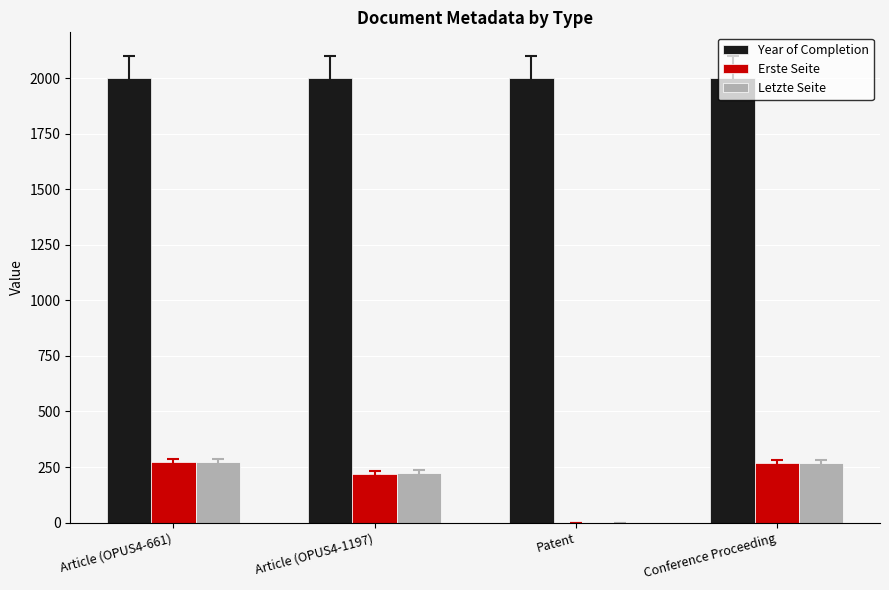

What is the total value across all series at Article (OPUS4-1197)?

2445